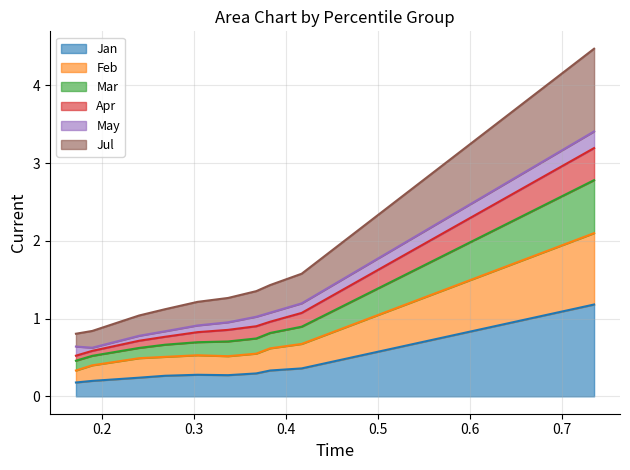

What is the highest value of the Jan series?

1.2